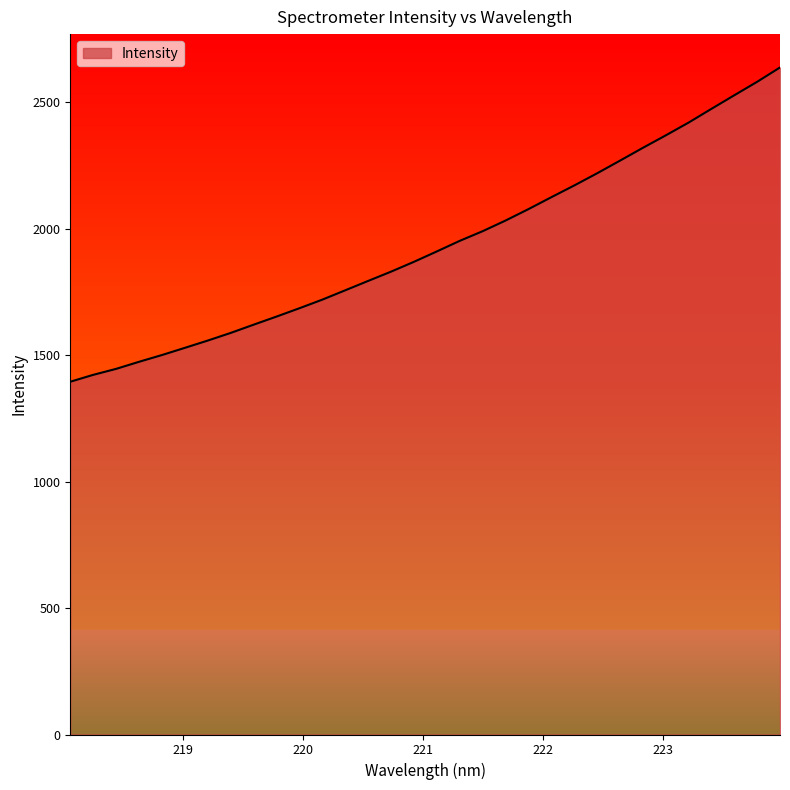

What is the smallest value displayed?

1394.9